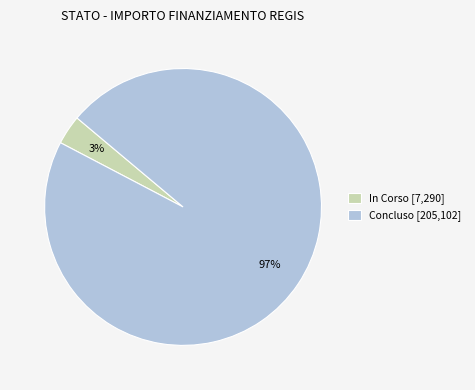

Is the sum of Concluso [205,102] and In Corso [7,290] greater than half?

Yes